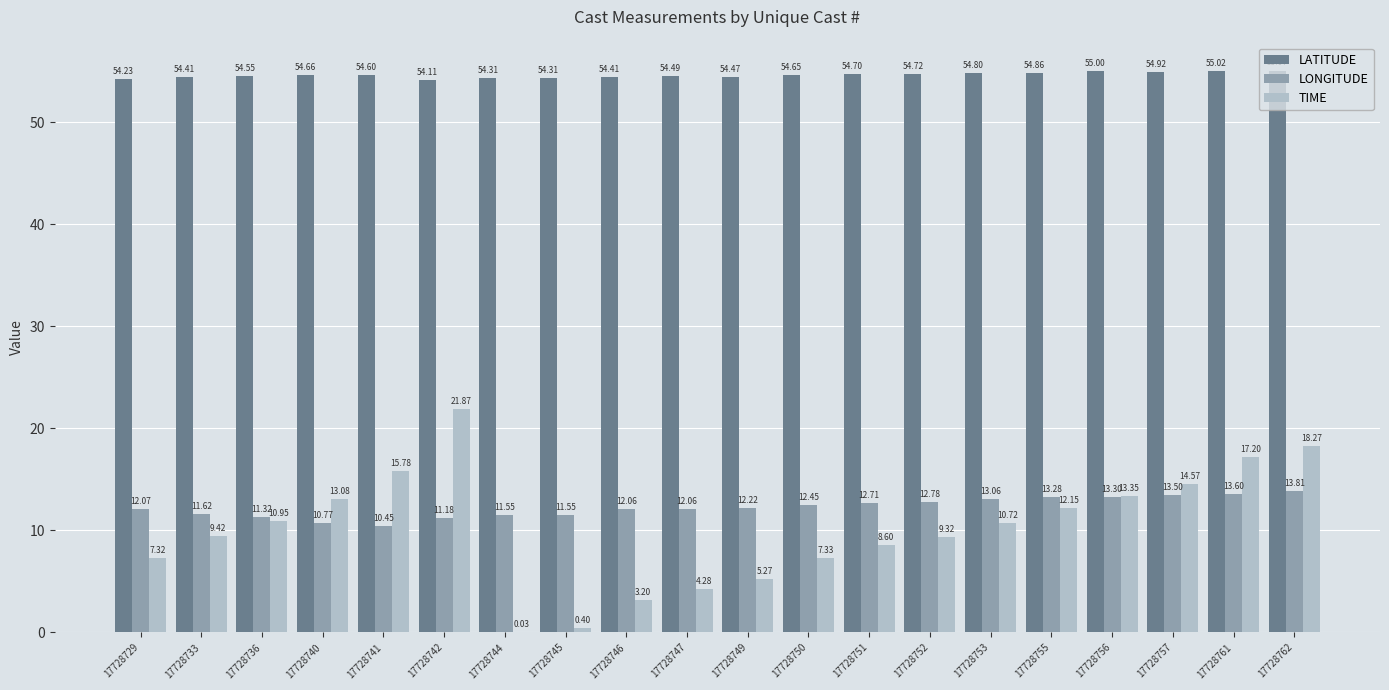

Count the number of categories in the chart.

20